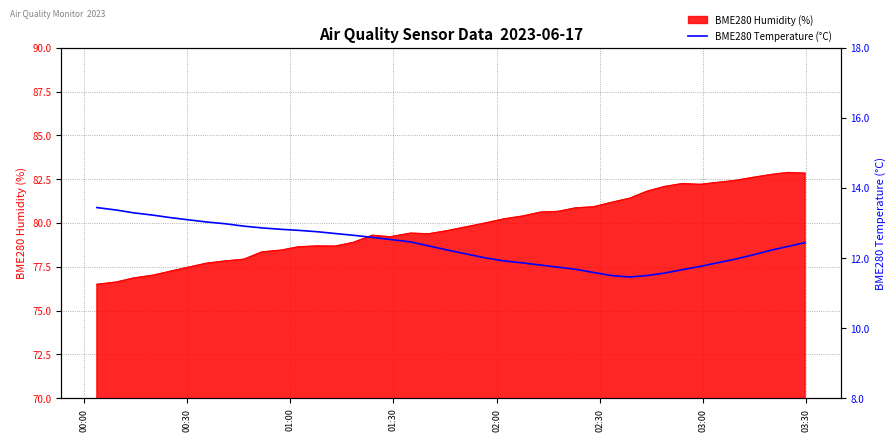

What is the highest value of the BME280 Humidity (%) series?

82.9